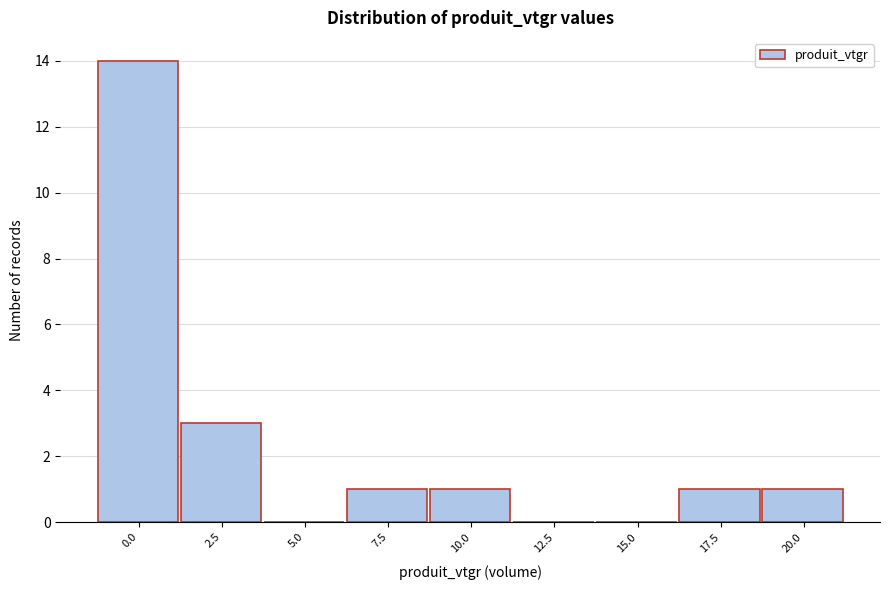

Reading left to right, what are all the values shown in this chart?

0.0=14	2.5=3	5.0=0	7.5=1	10.0=1	12.5=0	15.0=0	17.5=1	20.0=1